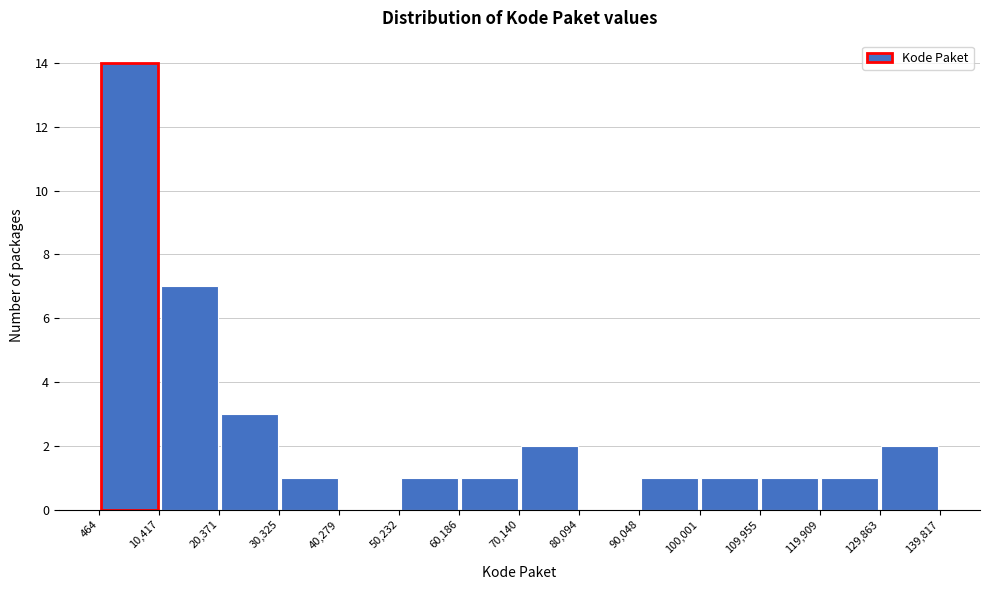

Which range on the x-axis has the tallest bar?

464 to 10,417